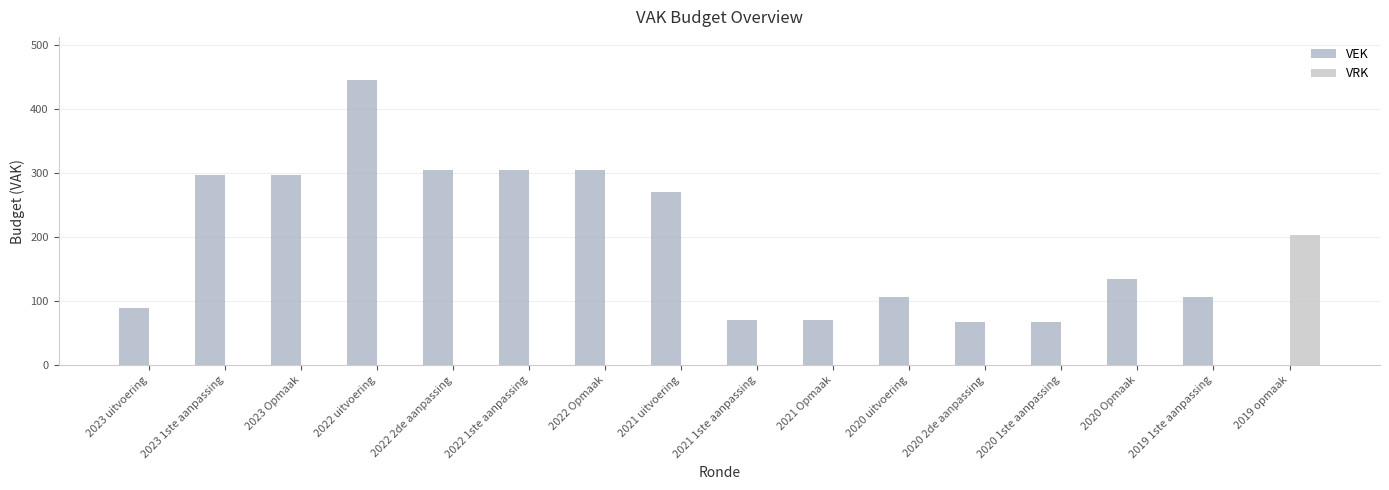

What is the total value across all series at 2019 opmaak?

204